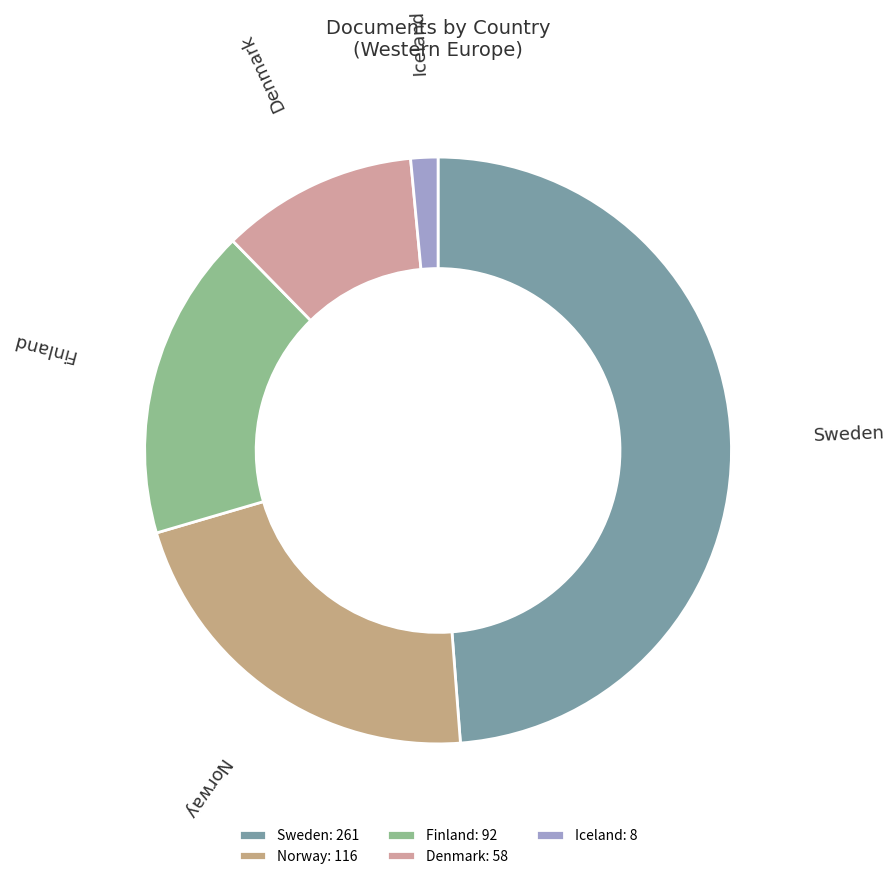

True or false: Norway accounts for 22% of the total.

True